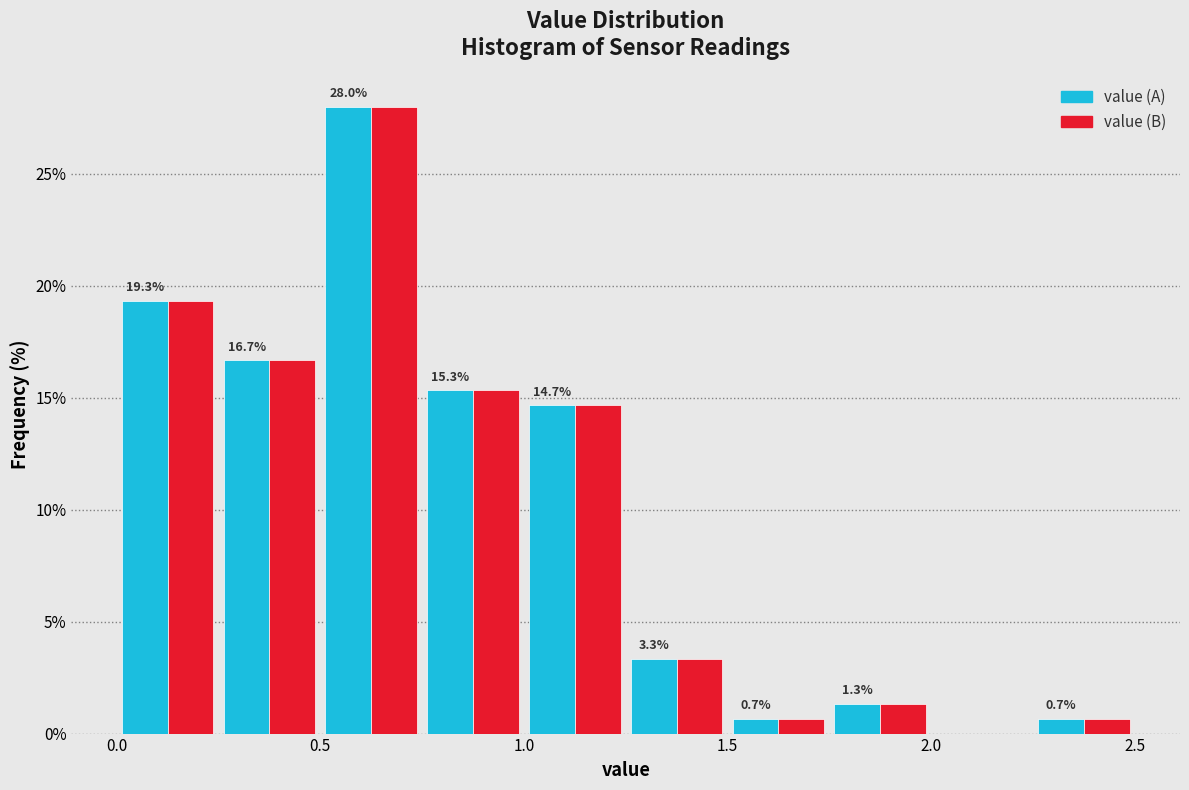

In the value (B) series, which range on the x-axis has the tallest bar?

0.50 to 0.75